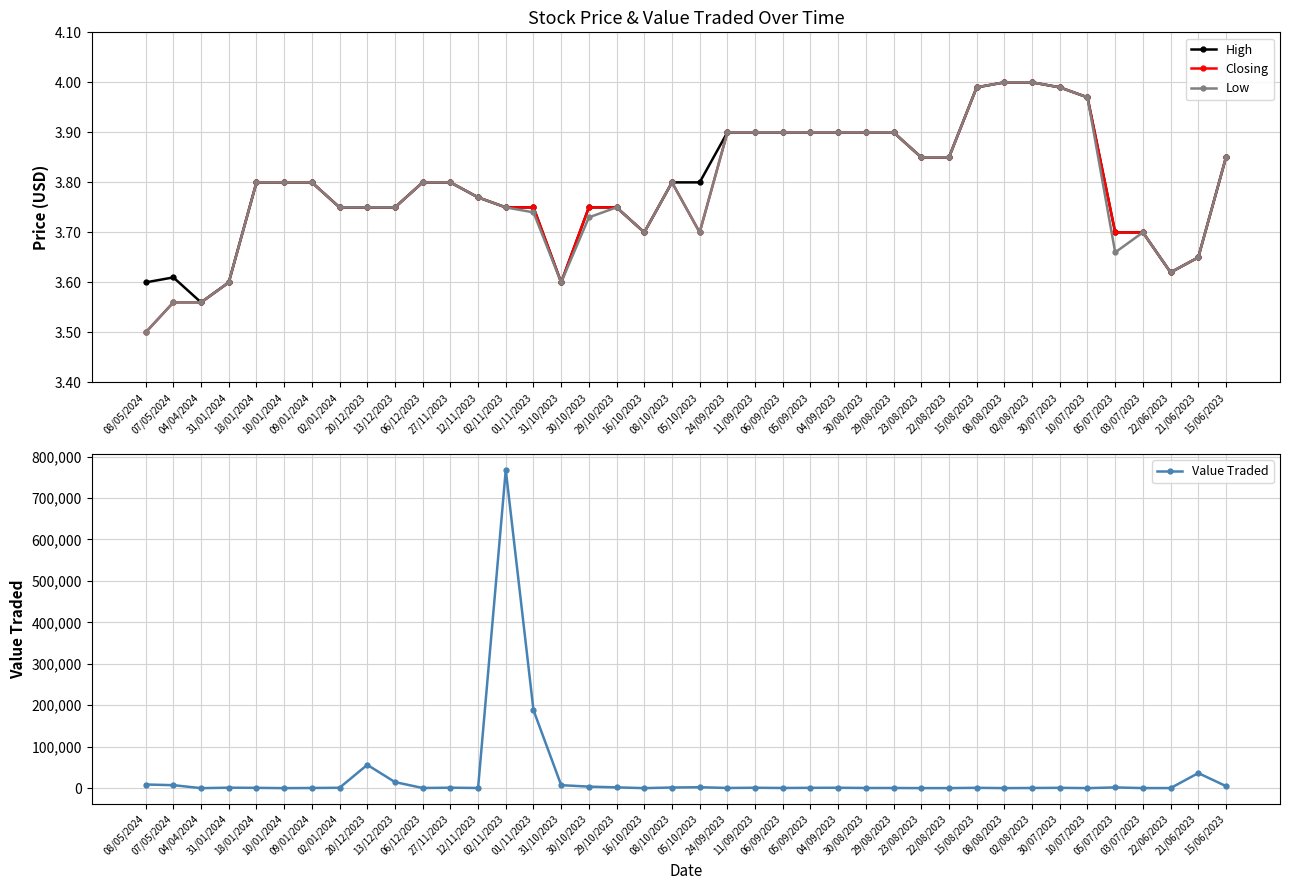

Does the chart have visible grid lines?

Yes